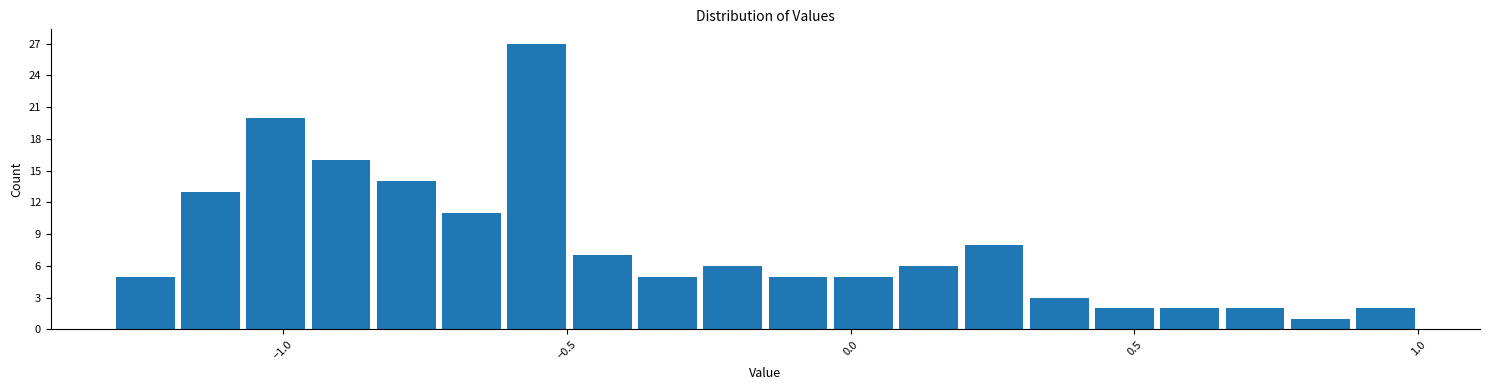

Around what value on the x-axis is the tallest bar? Give the approximate position of its centre, as read against the axis.

-0.55